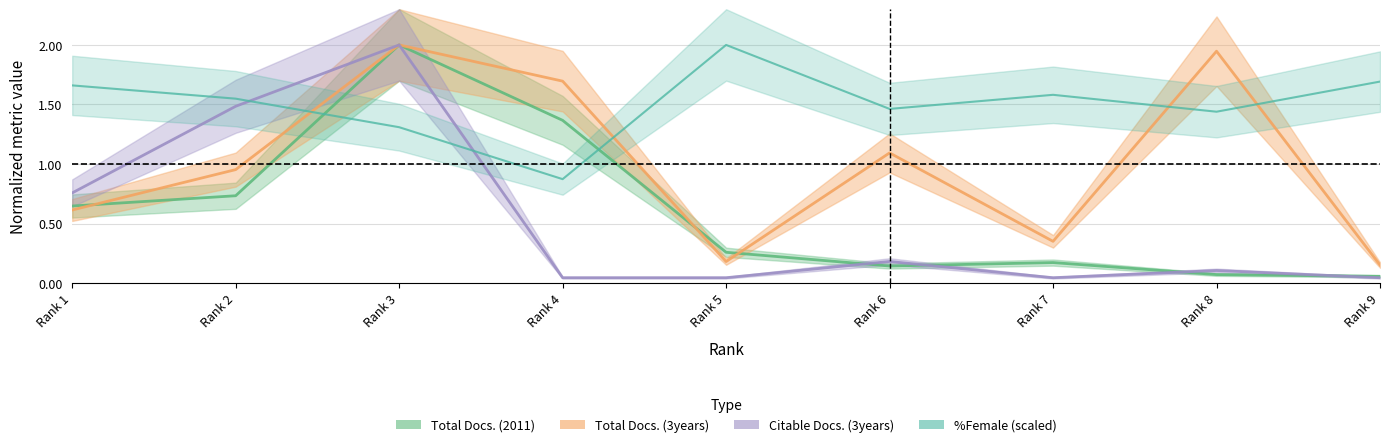

Which series has the largest range (max minus min)?

Citable Docs. (3years)